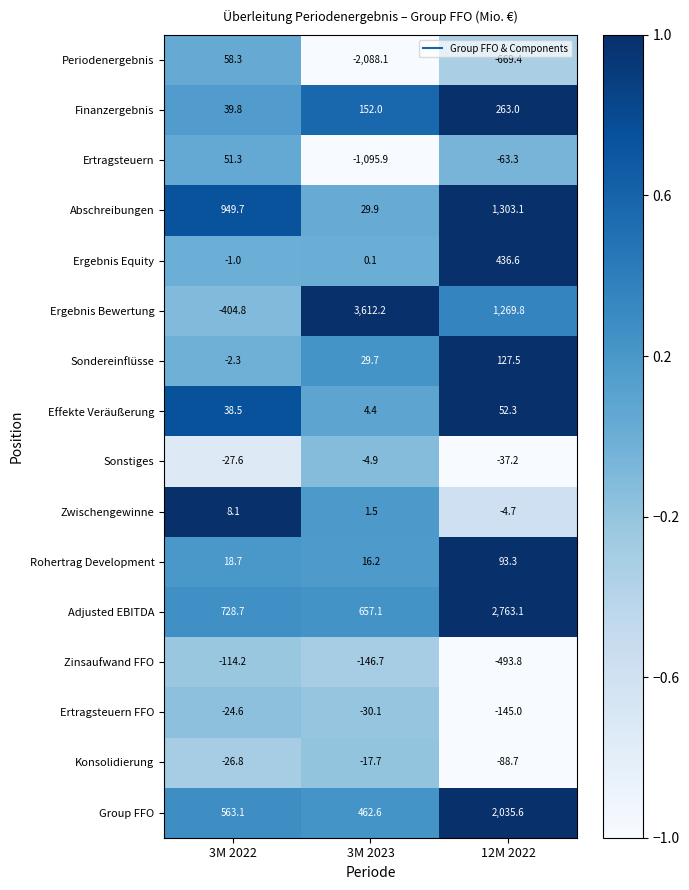

List the series in order of their peak value, highest first.

Ergebnis Bewertung, Adjusted EBITDA, Group FFO, Abschreibungen, Ergebnis Equity, Finanzergebnis, Sondereinflüsse, Rohertrag Development, Periodenergebnis, Effekte Veräußerung, Ertragsteuern, Zwischengewinne, Sonstiges, Konsolidierung, Ertragsteuern FFO, Zinsaufwand FFO